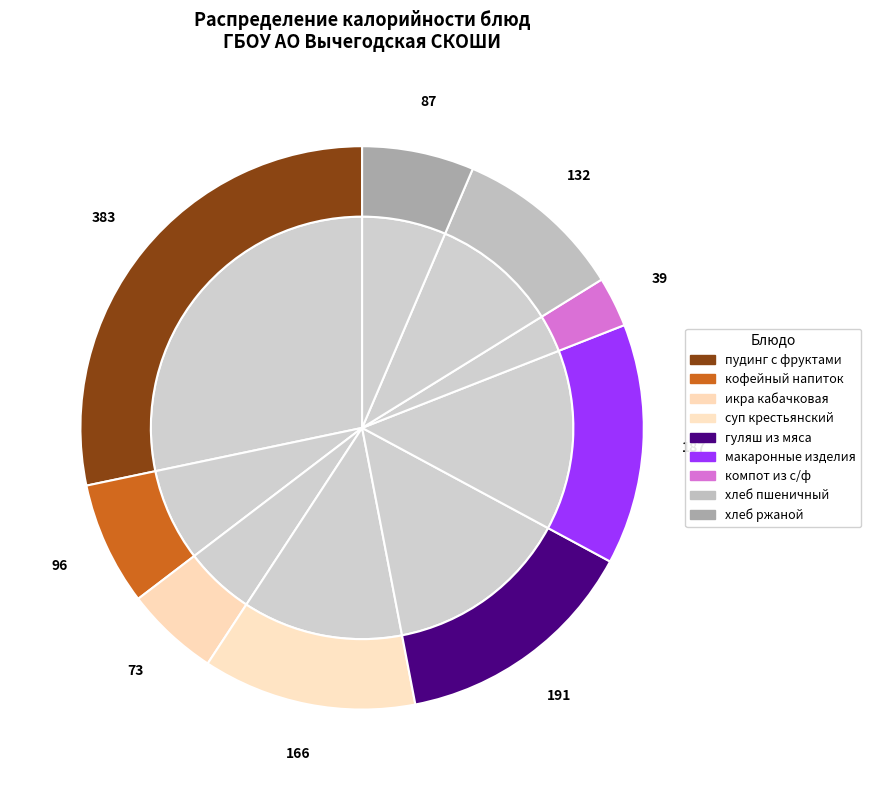

What percentage is NOT represented by суп крестьянский?

87.7%